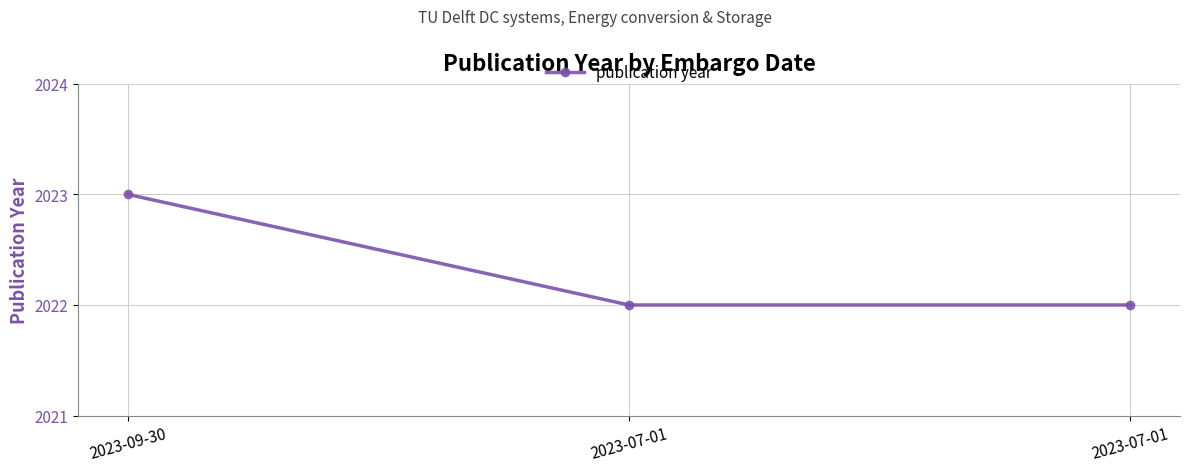

List the labels in order of value, smallest first.

2023-07-01, 2023-07-01, 2023-09-30